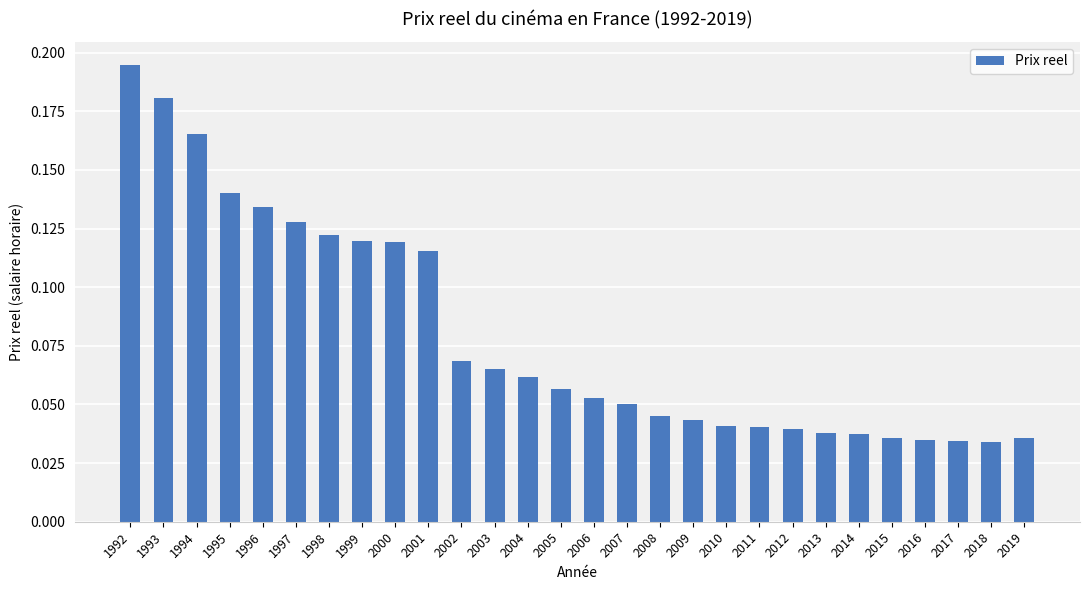

What is the sum of all values?

2.2